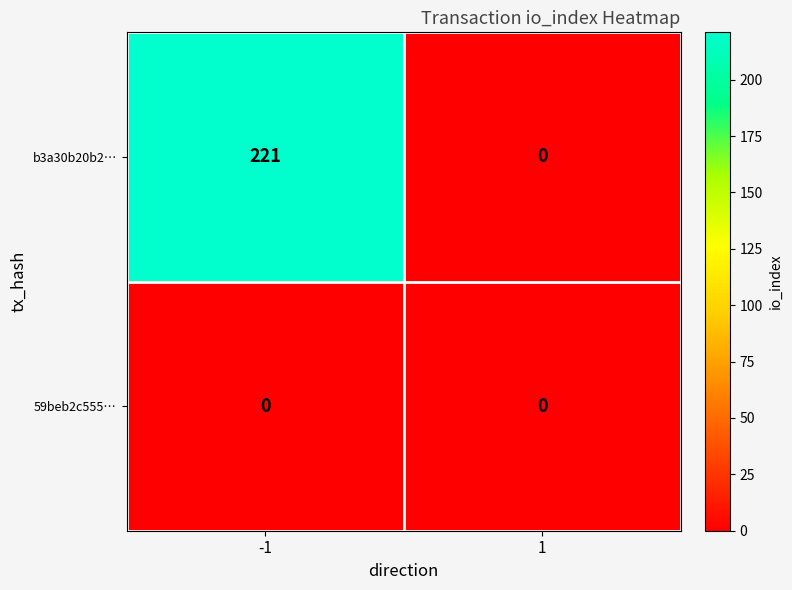

Which series changed the most between -1 and 1?

b3a30b20b2…